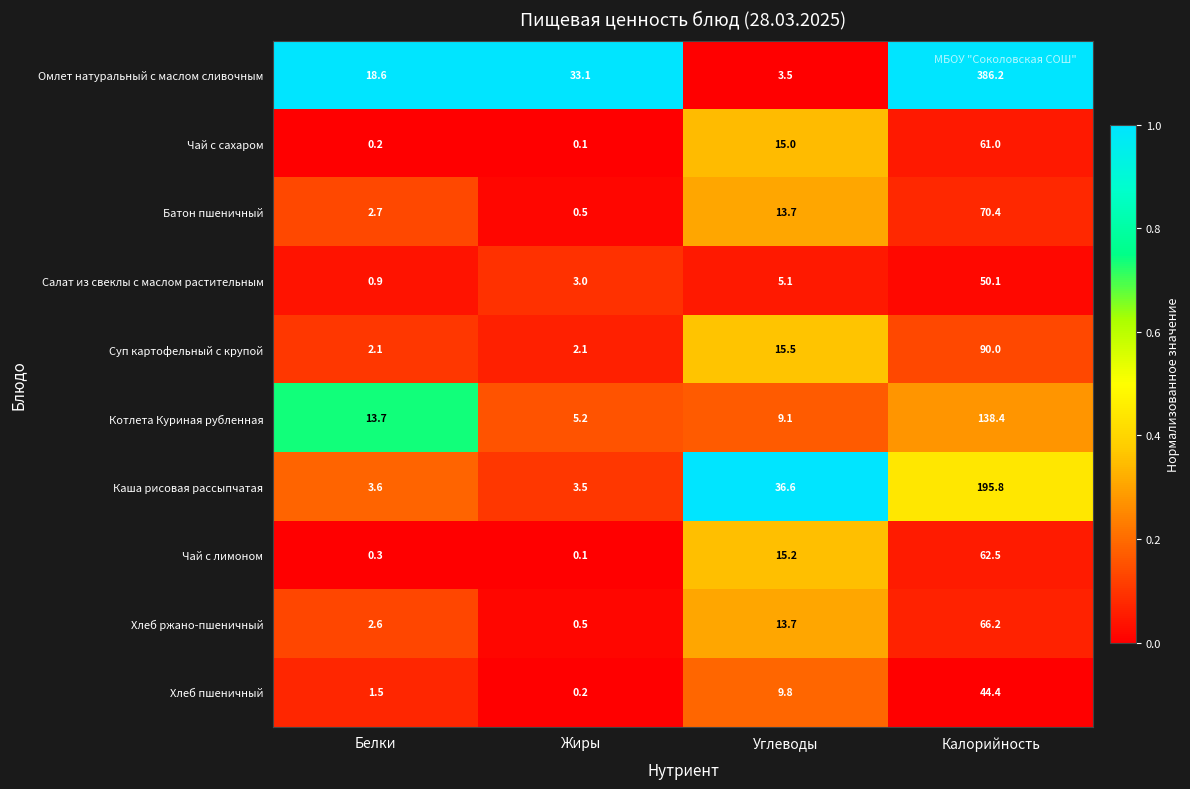

Which series has the largest range (max minus min)?

Омлет натуральный с маслом сливочным